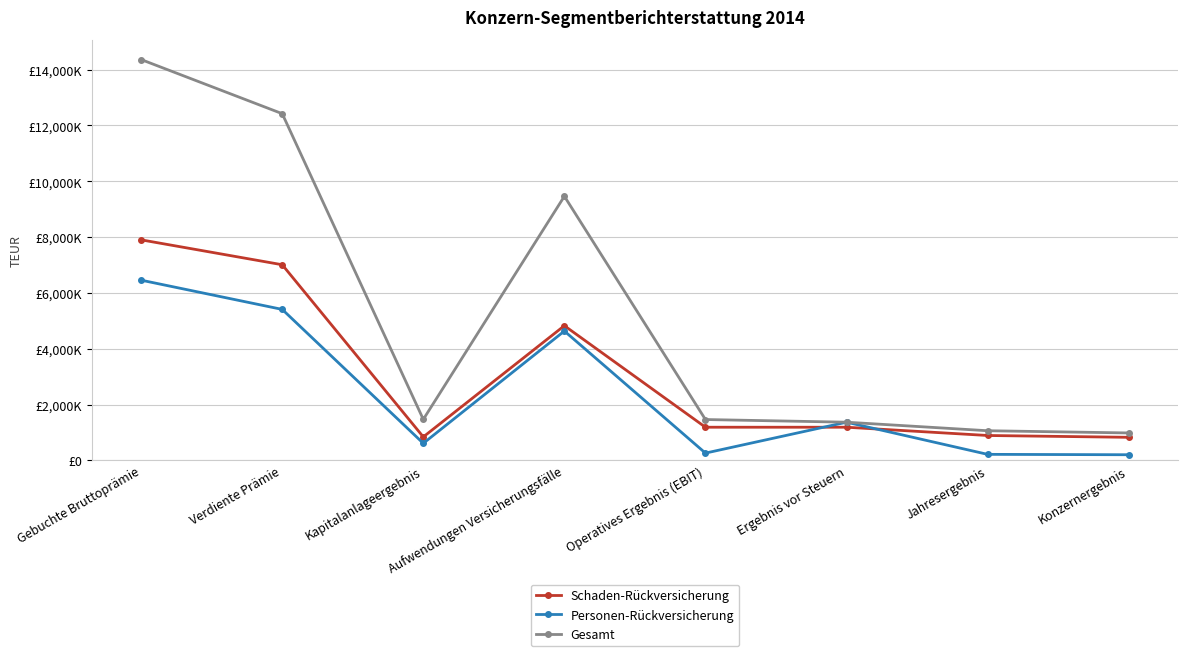

What is the spread (max minus min) of values at Verdiente Prämie?

7011656